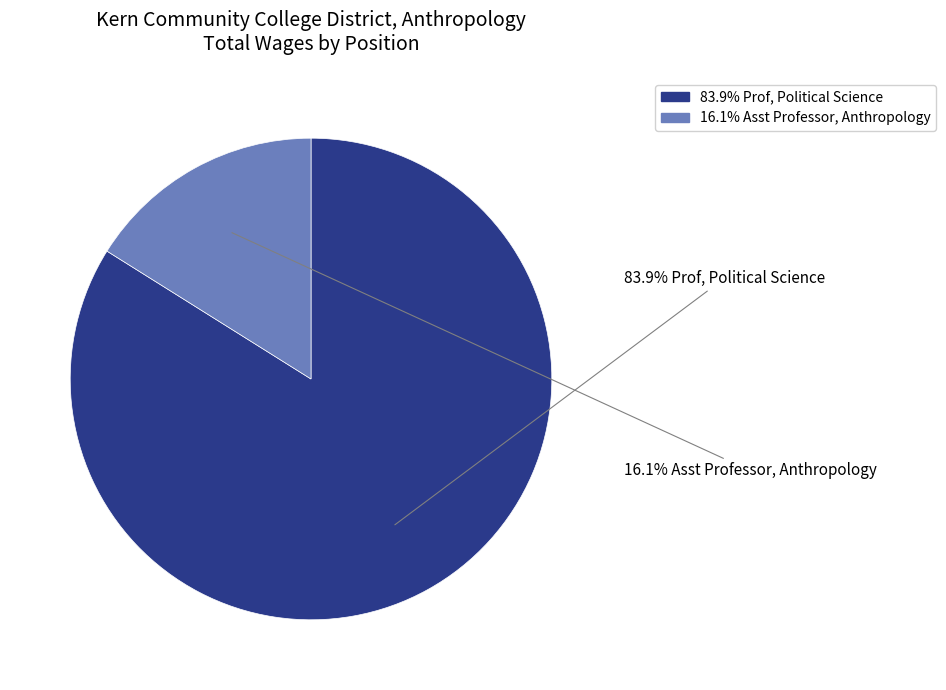

Is there any slice that represents more than half of the pie?

Yes